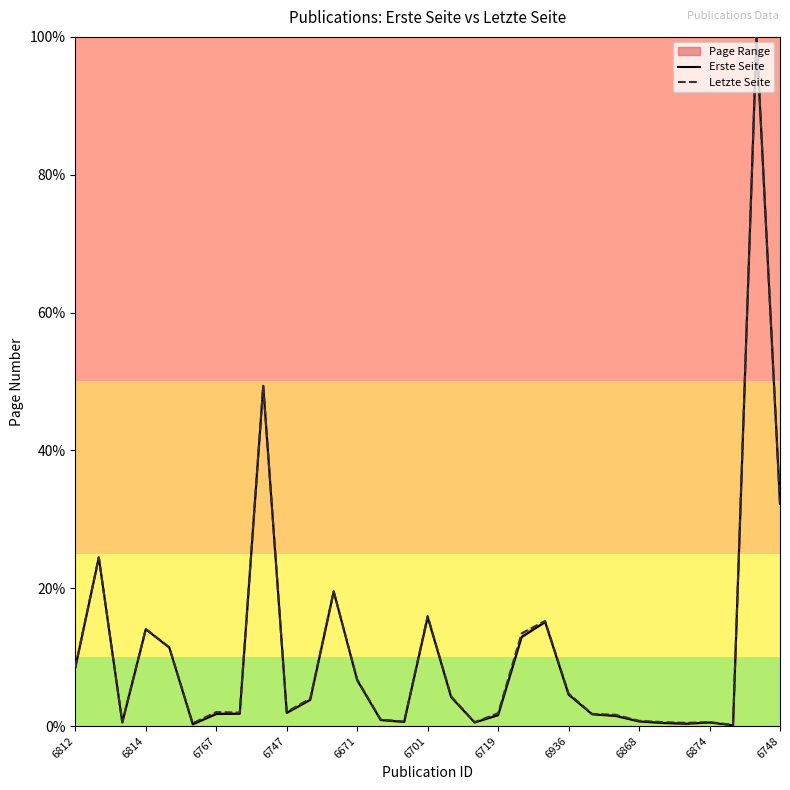

True or false: Letzte Seite and Erste Seite cross at least once.

False